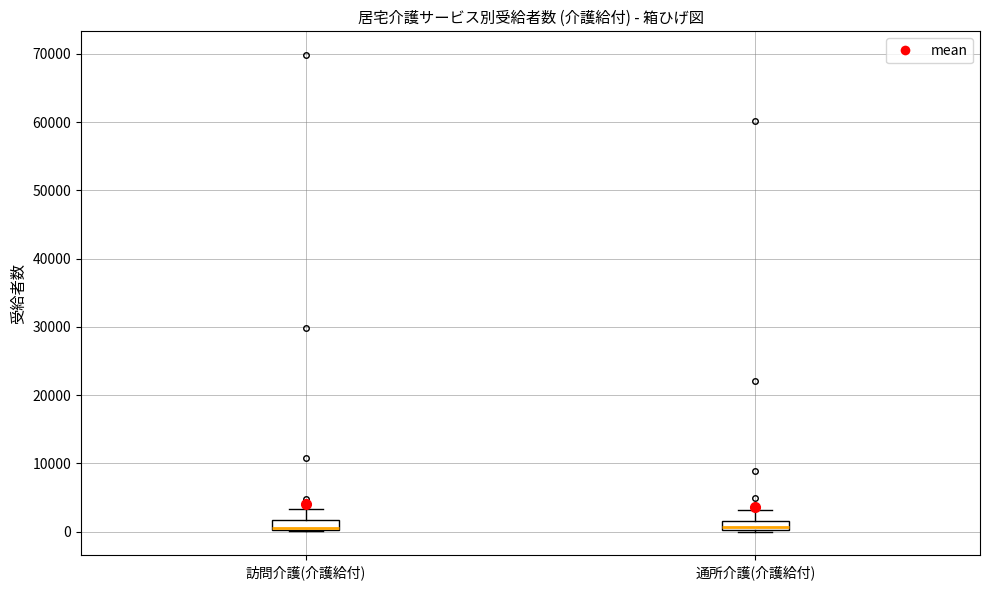

Where is the lower edge of the box for 訪問介護(介護給付) on the y-axis? The values are not printed on the chart, so give them approximately, as read against the axis.

0